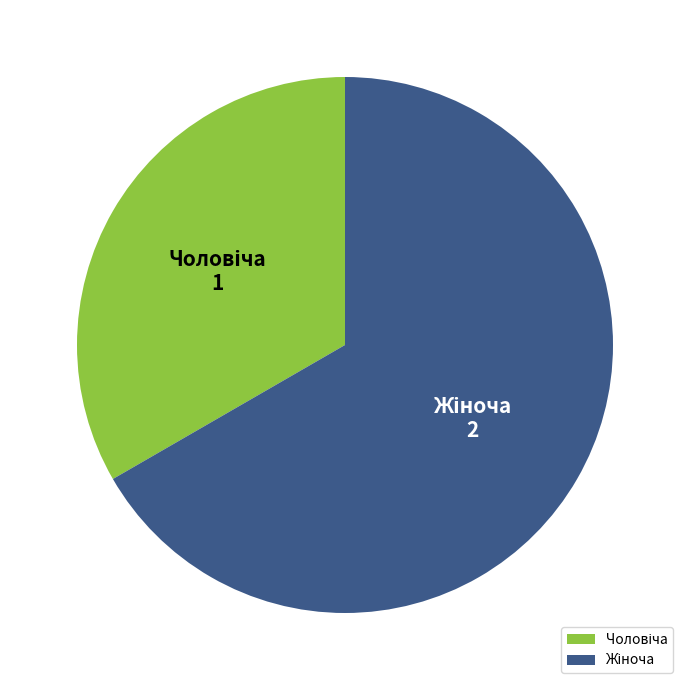

Does any single category account for the majority?

Yes